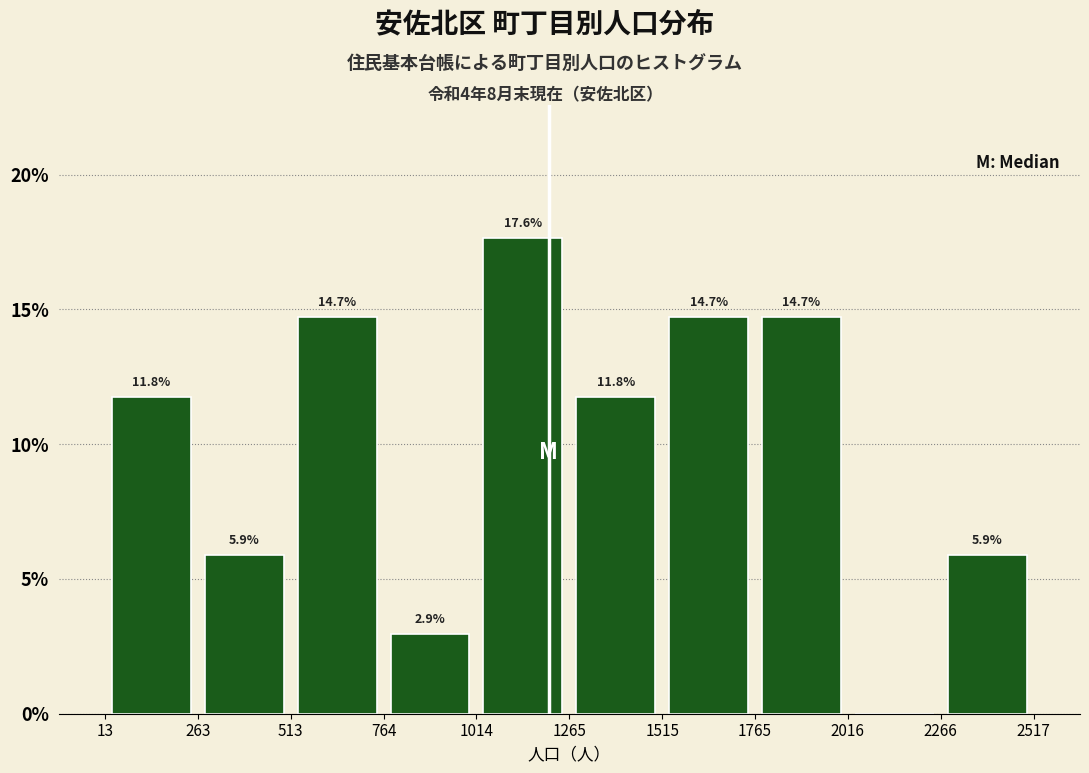

Over which range of the x-axis is the bar tallest?

1014 to 1265